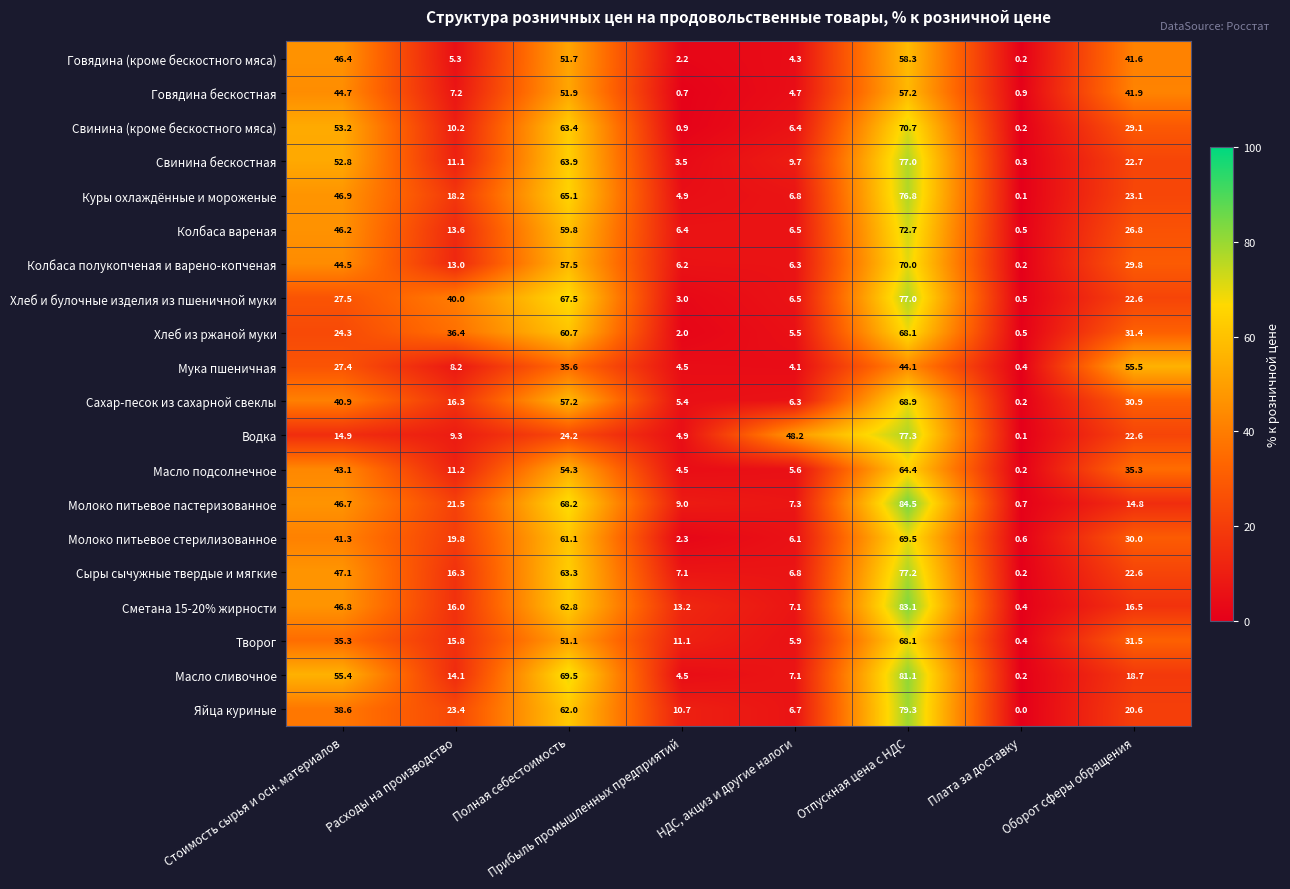

How many values in the Молоко питьевое пастеризованное series are below 21?

4